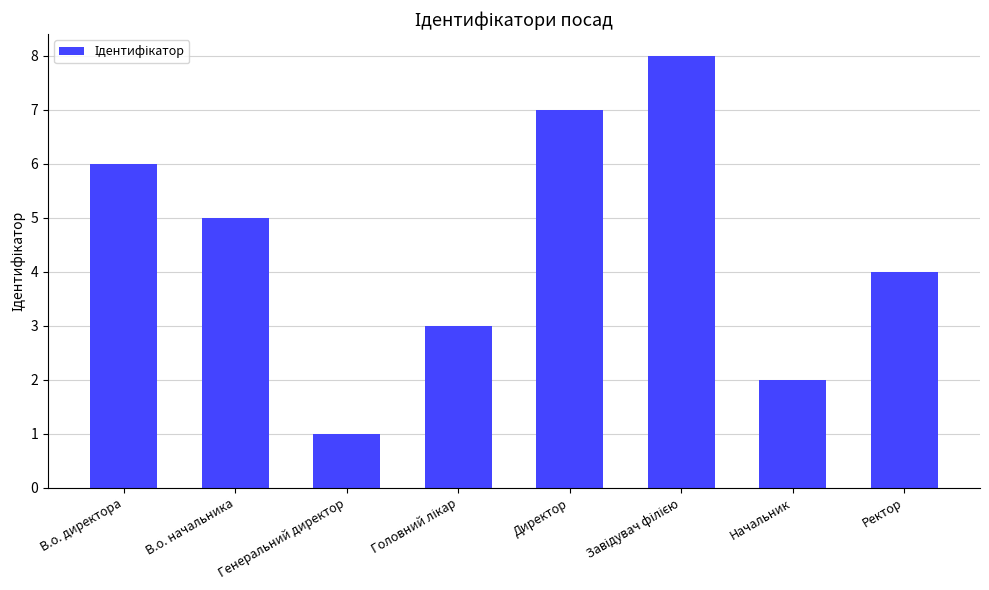

Where is the data nearest to the value 4?

Ректор